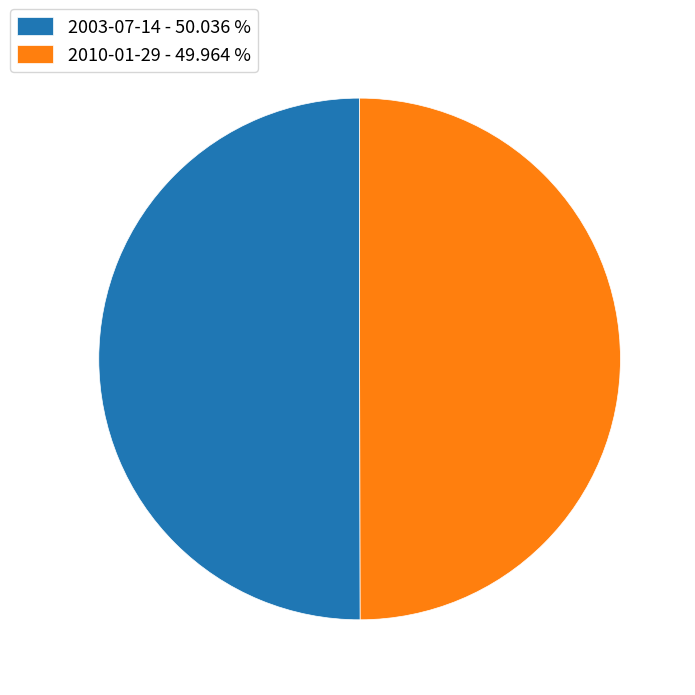

How many segments does this pie chart have?

2